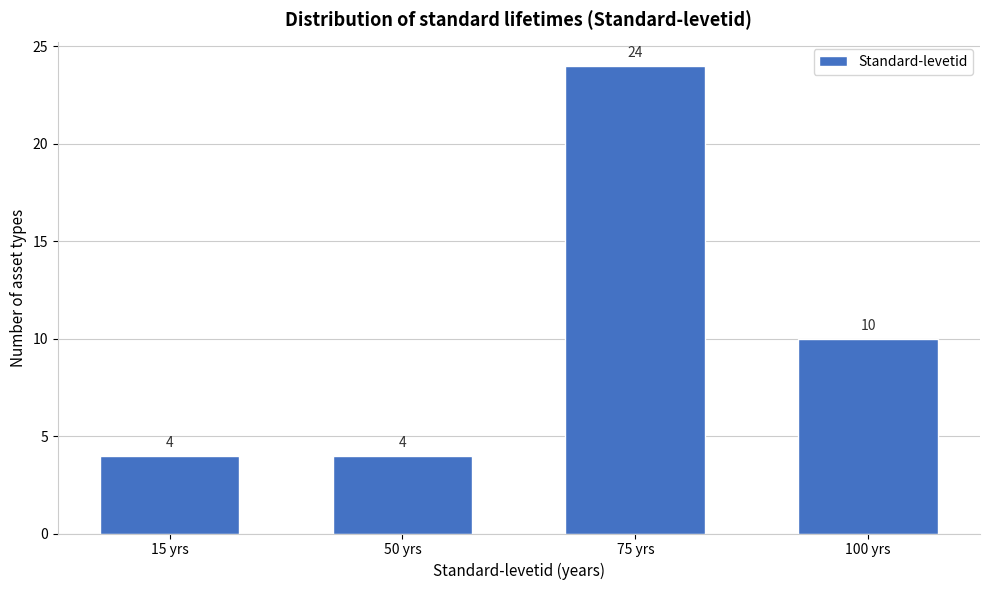

Reading left to right, list all the values displayed in this chart.

15 yrs=4	50 yrs=4	75 yrs=24	100 yrs=10